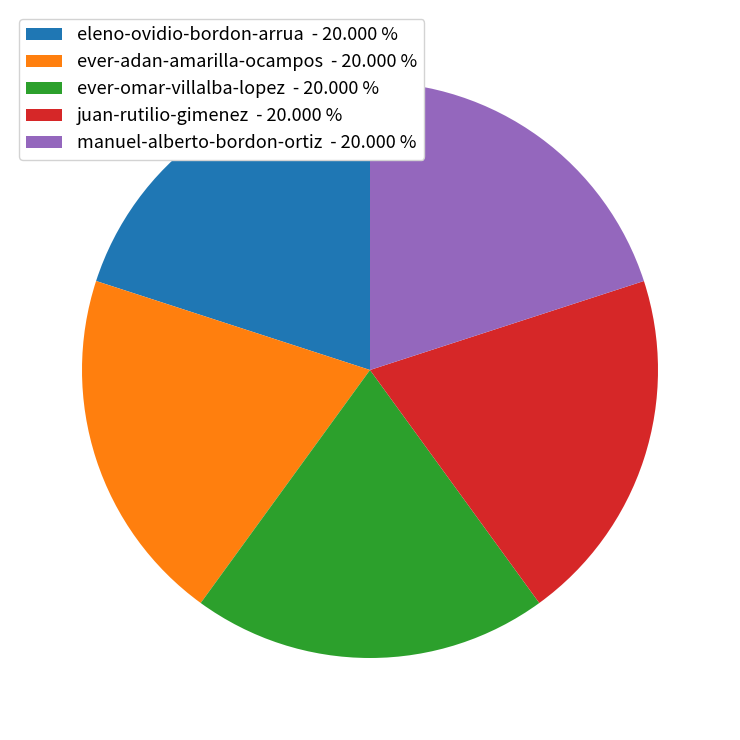

How many slices are in this pie chart?

5